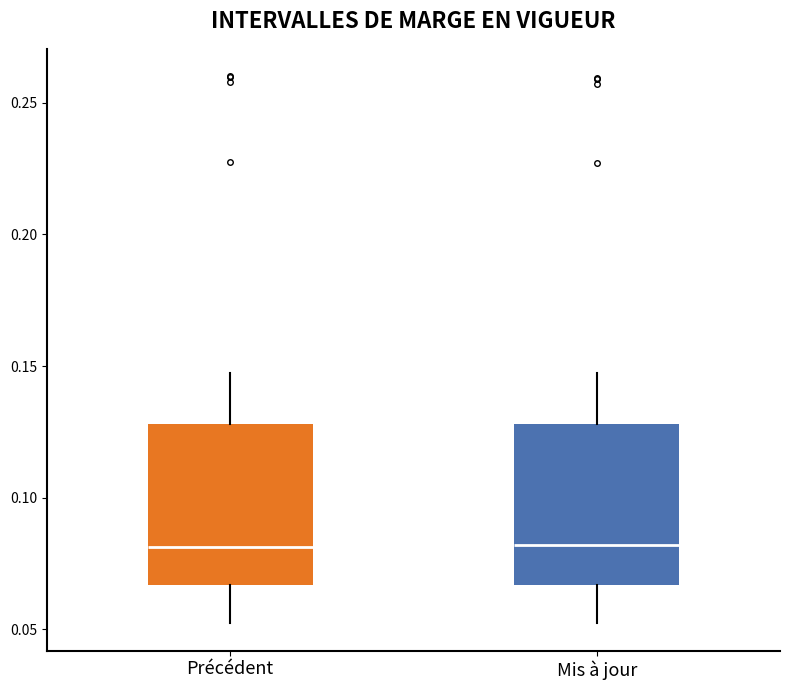

Reading left to right, transcribe this box plot: for each box, give where its median line is, the range the box spans, and where its two whiskers end, as read against the y-axis. The values are not printed on the chart, so give them approximately, as read against the axis.

Précédent: median 0.080, box 0.065 to 0.130, whiskers 0.050 to 0.150
Mis à jour: median 0.080, box 0.065 to 0.130, whiskers 0.050 to 0.145